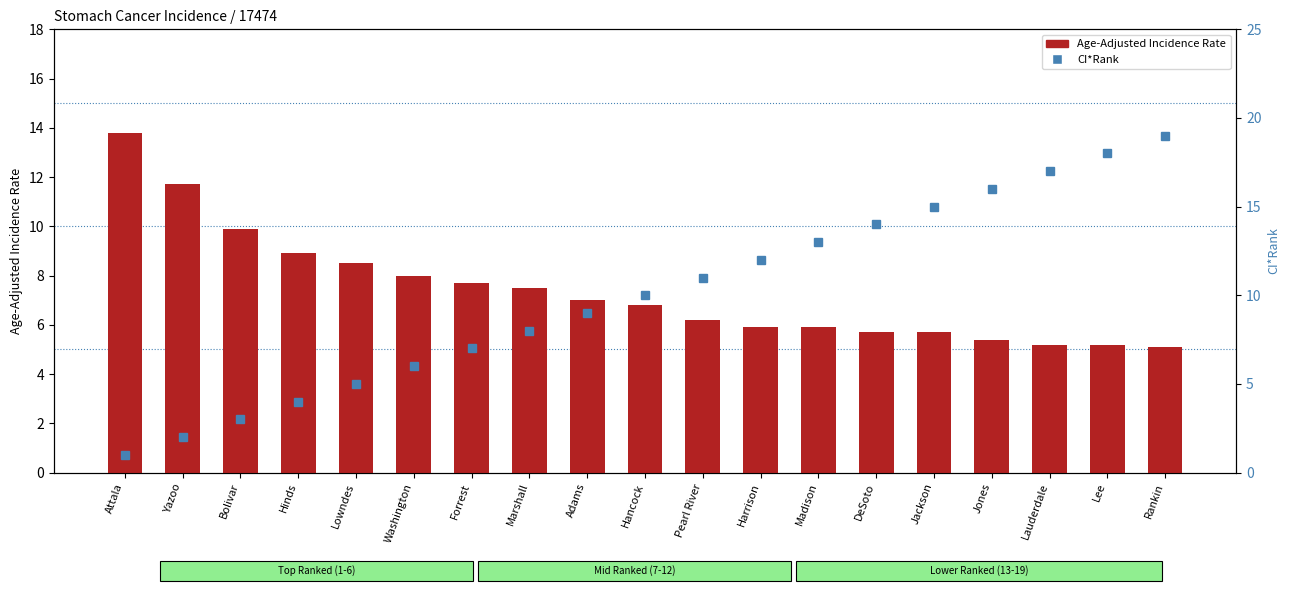

Is it true that CI*Rank equals 4.3 at Harrison?

False